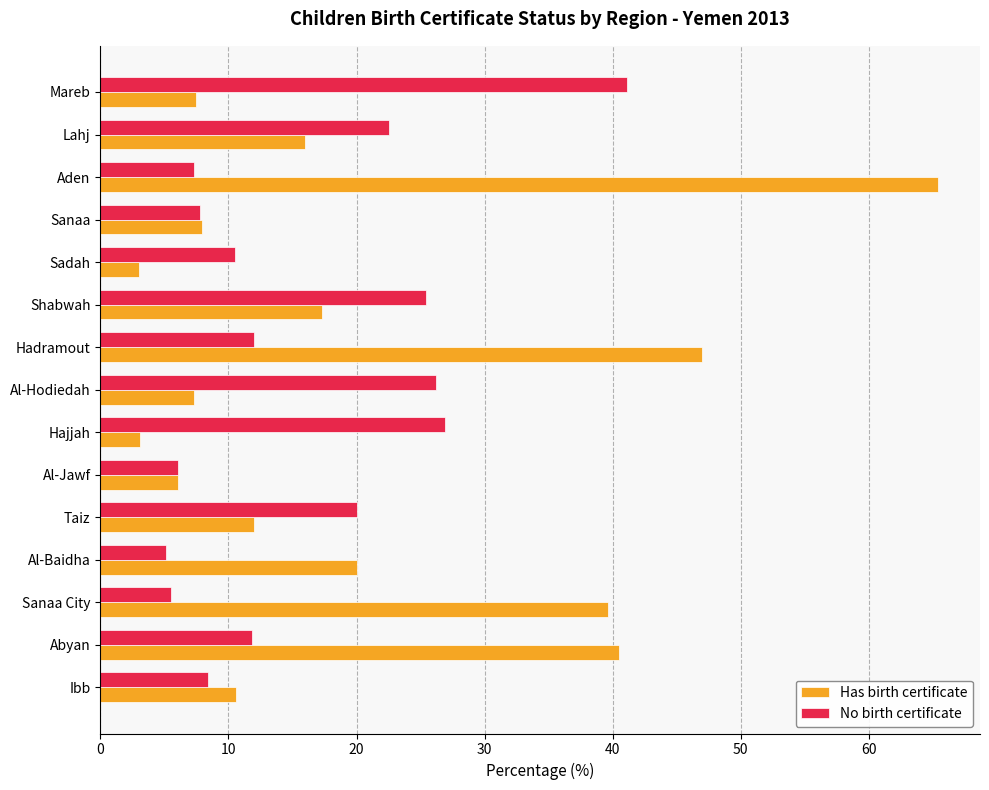

What is the average value of the Has birth certificate series?

20.2